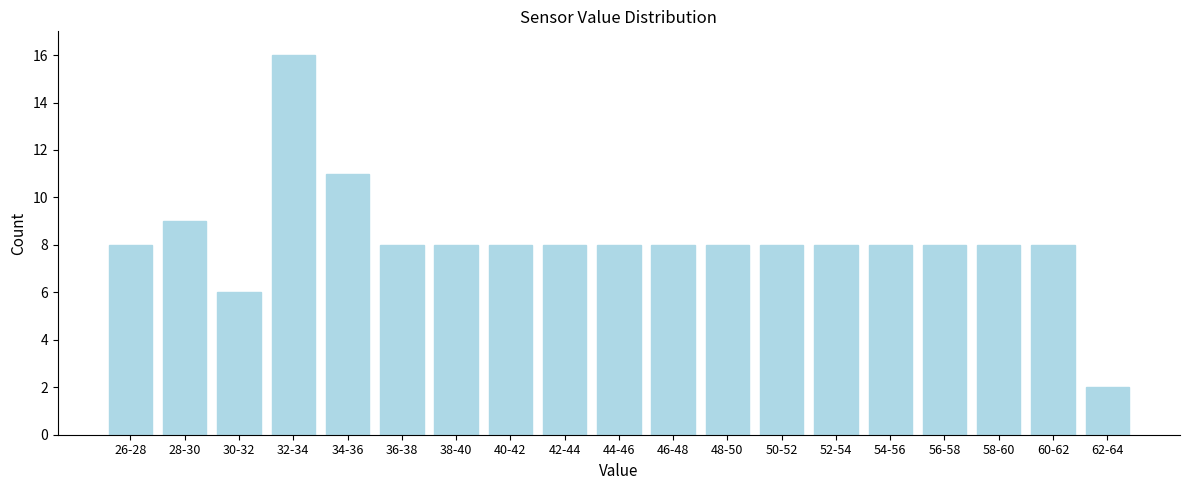

Reading right to left, what are all the values shown in this chart?

2	8	8	8	8	8	8	8	8	8	8	8	8	8	11	16	6	9	8